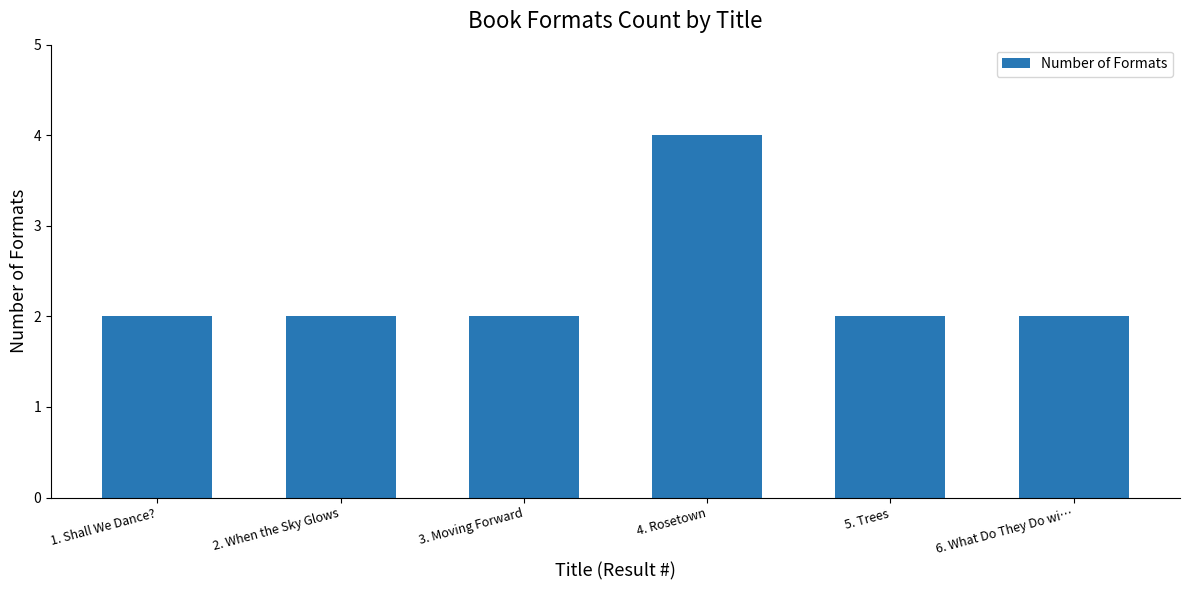

The value at 6. What Do They Do wi… is 1. True or false?

False